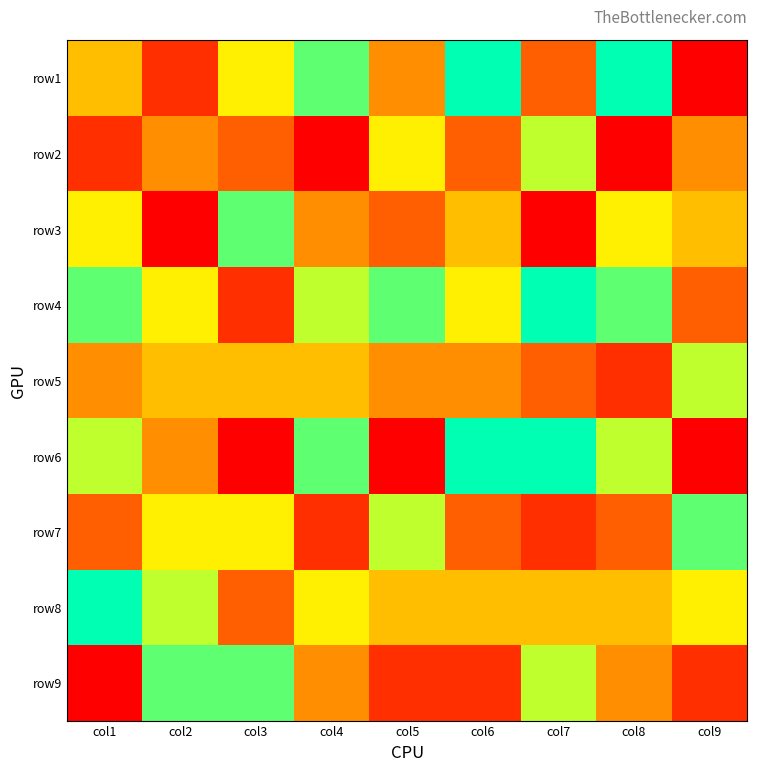

List the series in order of their peak value, lowest first.

row2, row5, row3, row7, row9, row1, row4, row6, row8